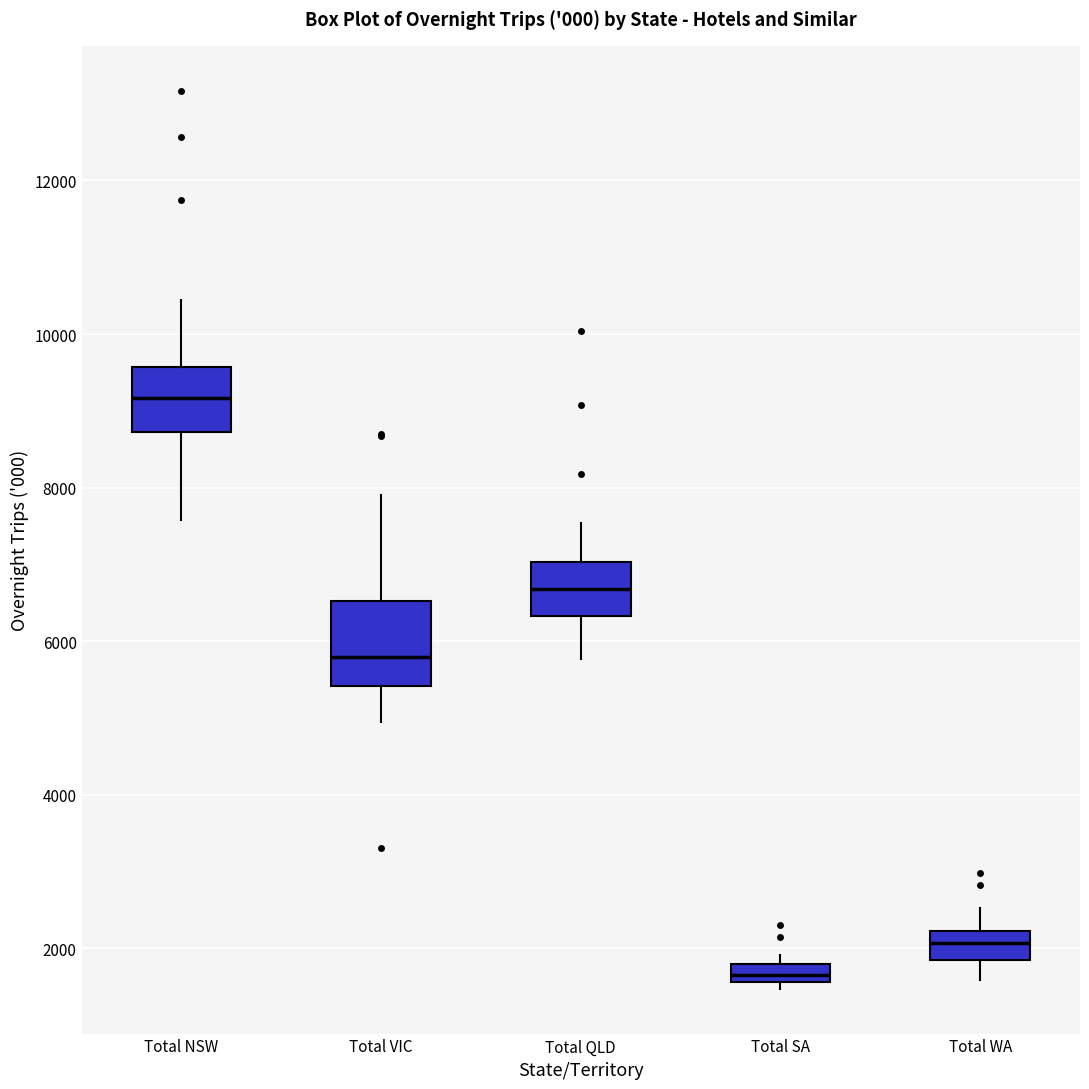

Where does the upper whisker of the box for Total WA end on the y-axis? The values are not printed on the chart, so give them approximately, as read against the axis.

2600